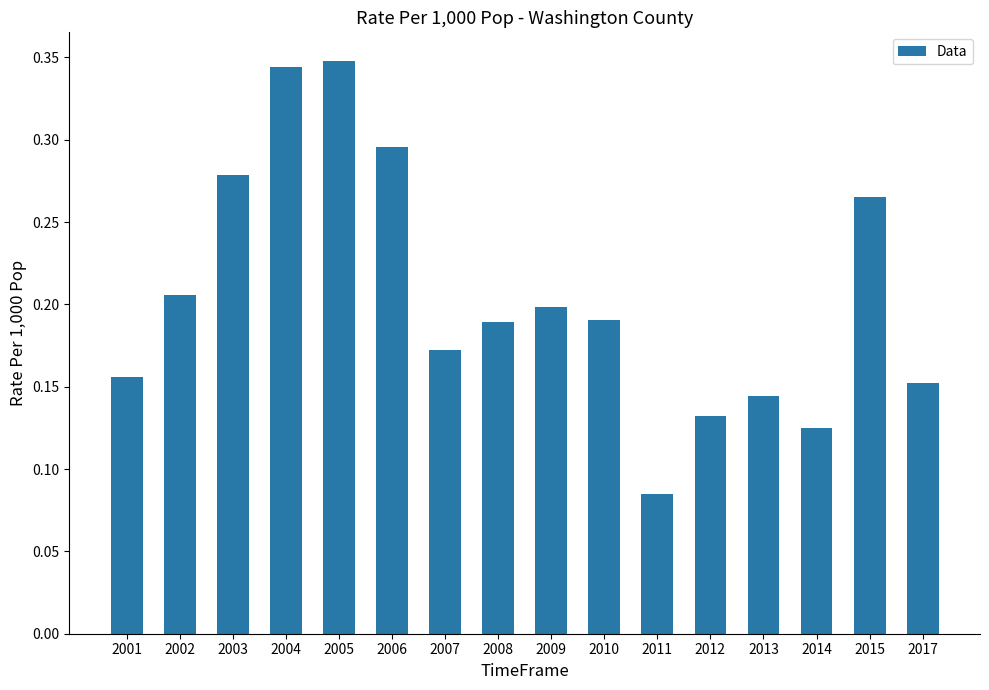

What is the sum of all values?

3.3